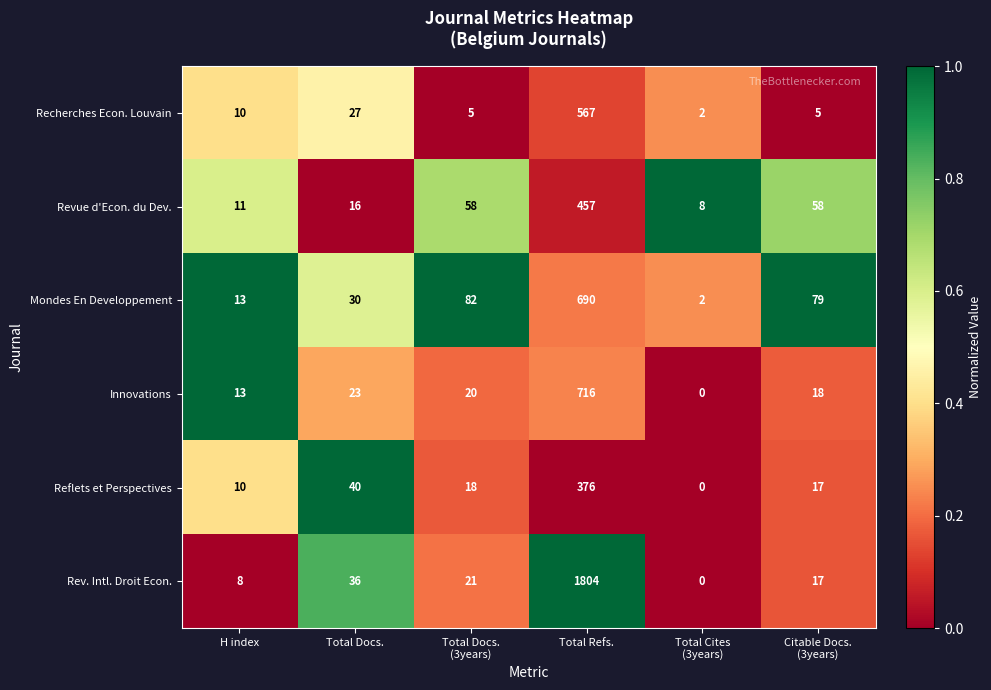

What is the highest value of the Revue d'Econ. du Dev. series?

457